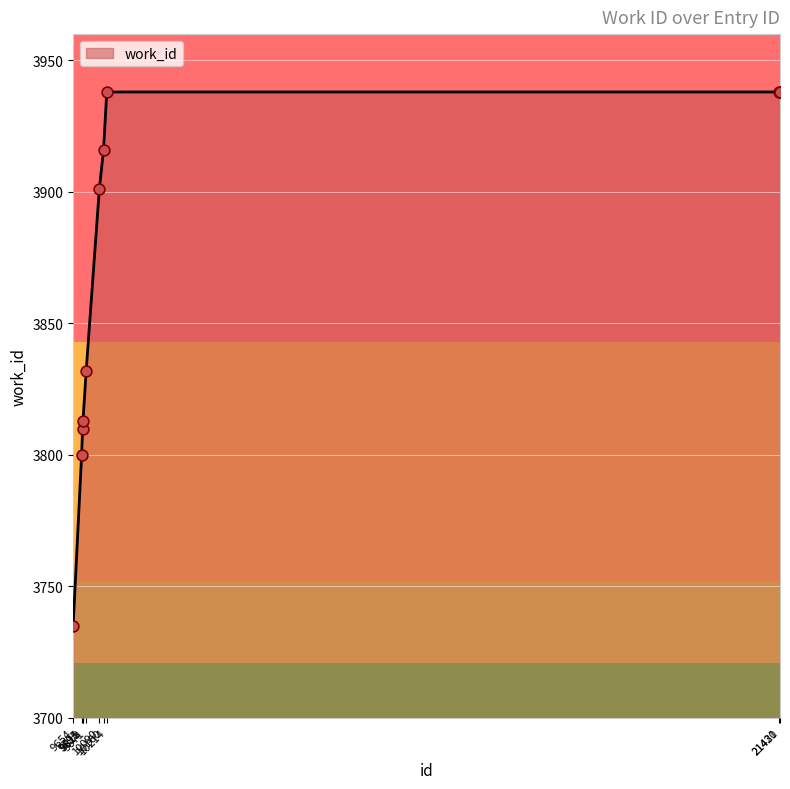

What is the change in value from 9811 to 9871?

+22